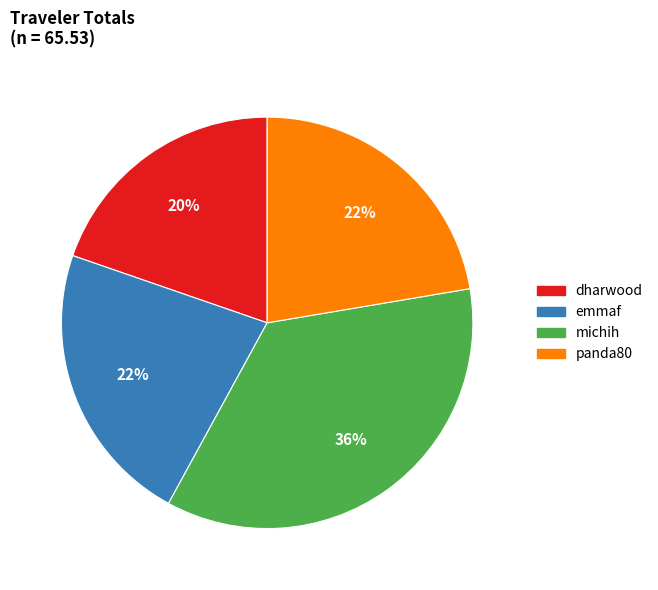

The dharwood slice represents 35% of the pie. True or false?

False